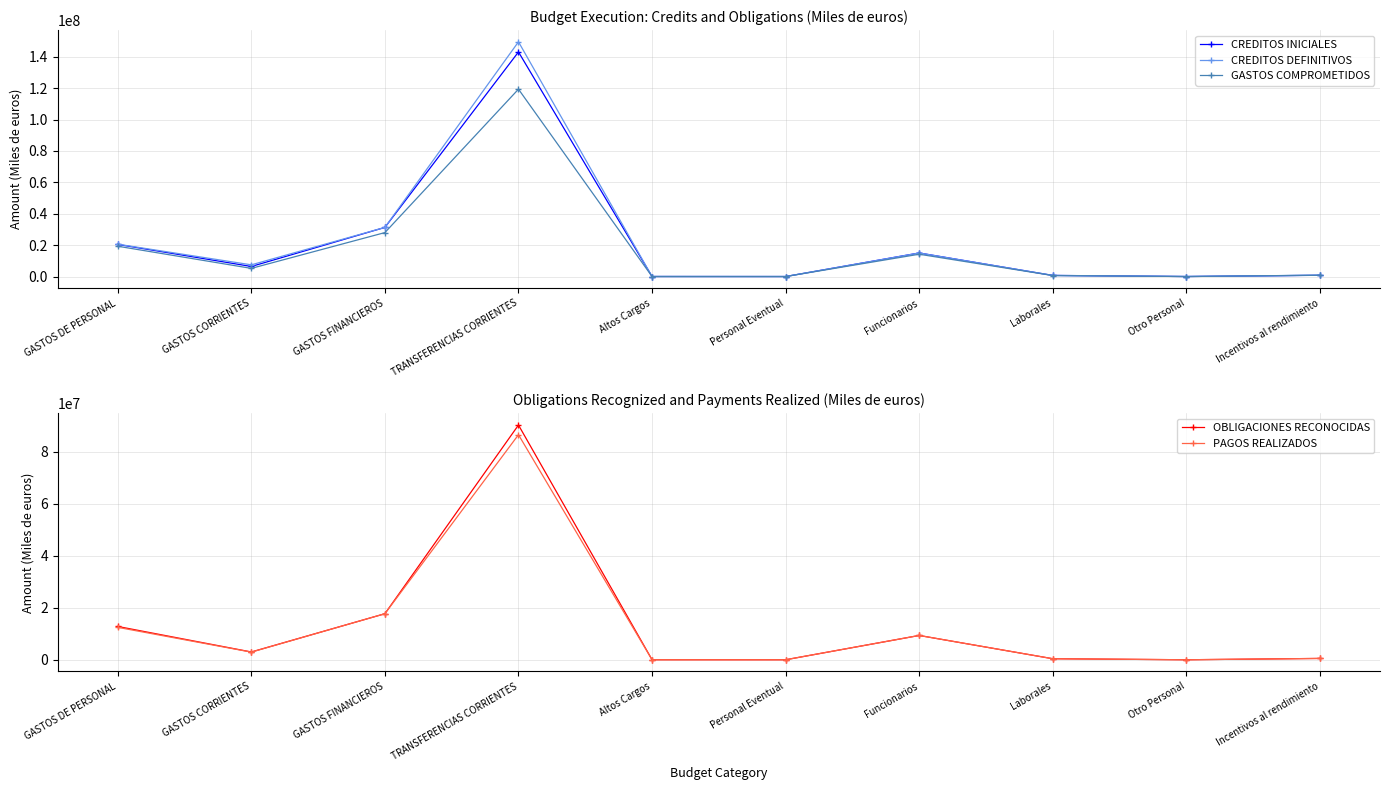

Does the chart display data point markers on the line(s)?

Yes